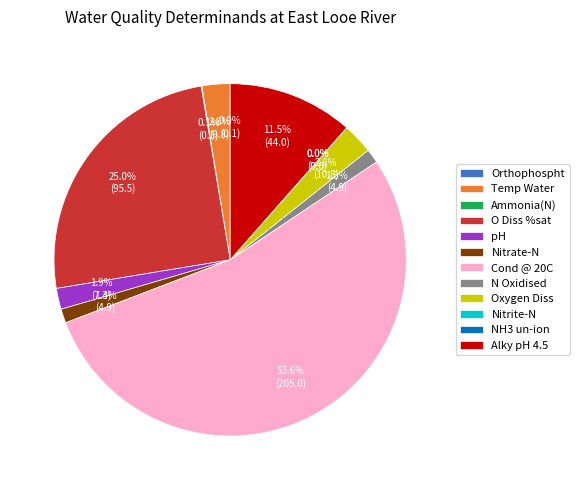

Which slice represents more than half of the pie?

Cond @ 20C